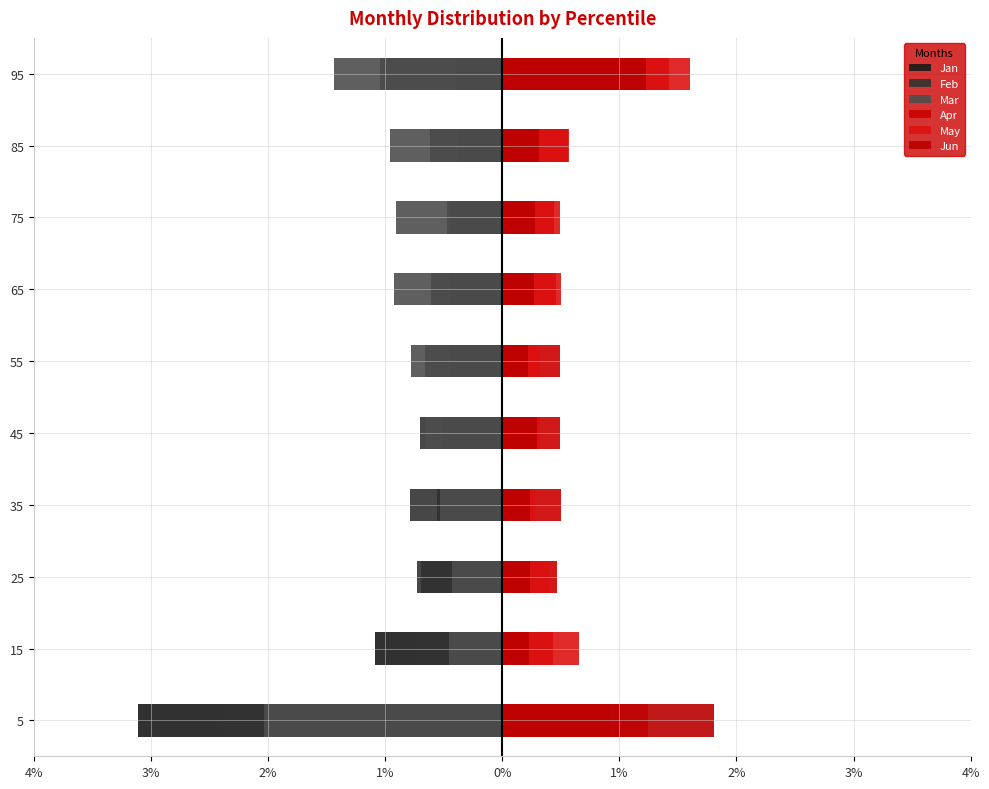

Which series has the largest range (max minus min)?

Jan